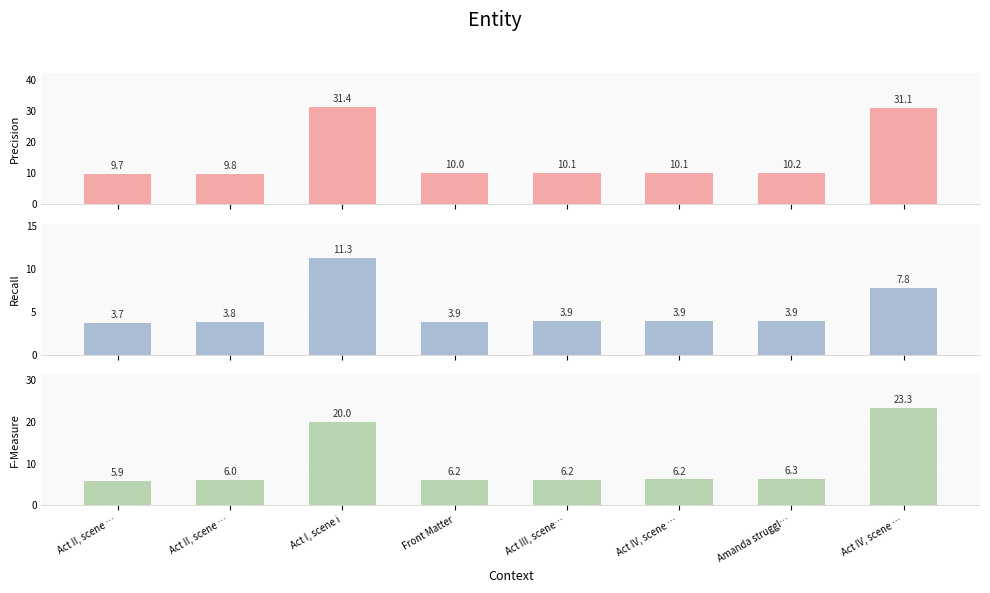

List the labels in order of Recall value, largest first.

Act I, scene i, Act IV, scene …, Amanda struggl…, Act IV, scene …, Act III, scene…, Front Matter, Act II, scene …, Act II, scene …